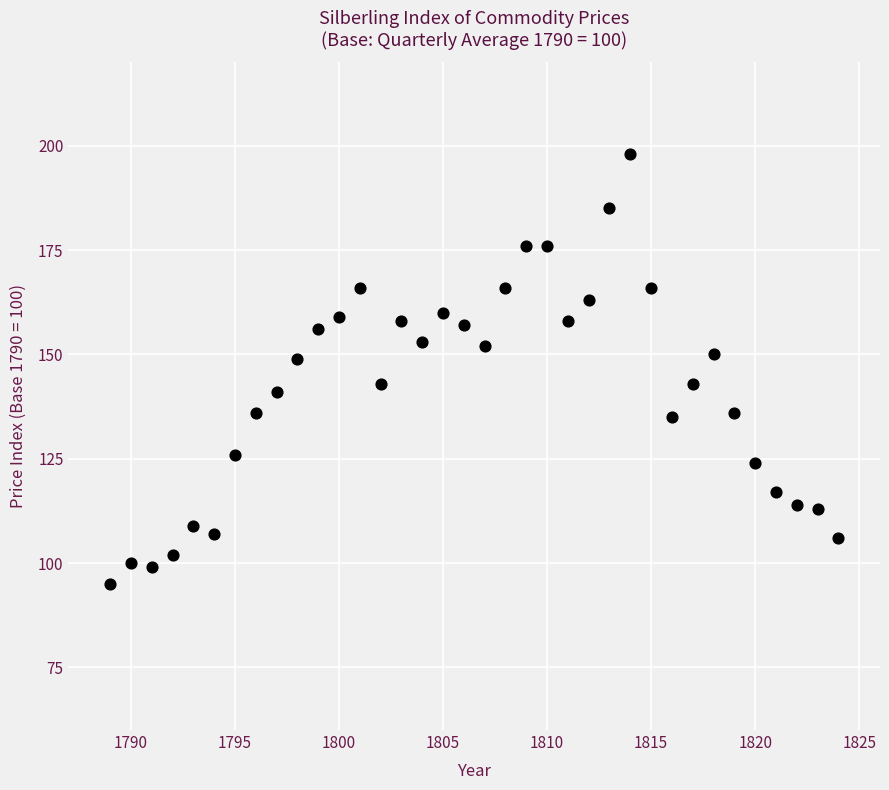

What is the range of X values (max minus min)?

35